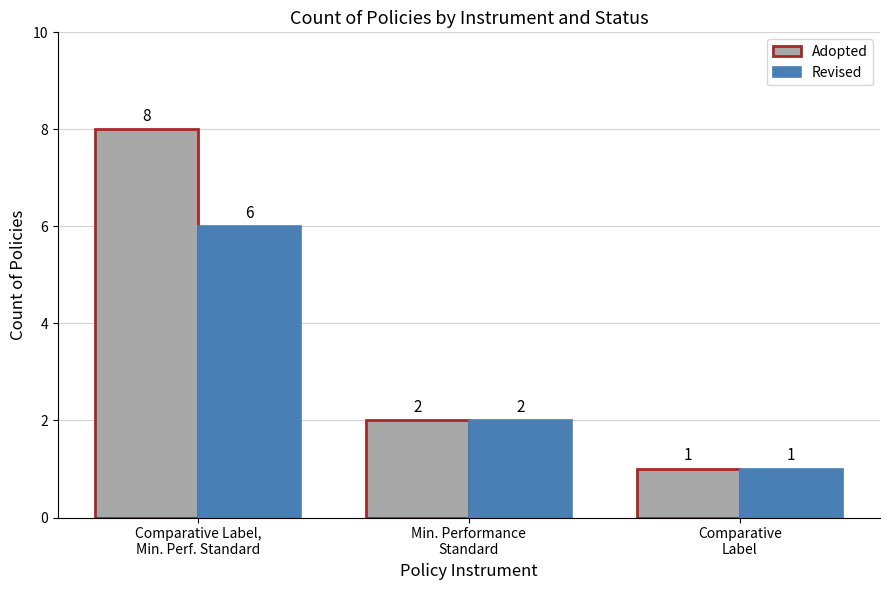

Count the number of categories in the chart.

3